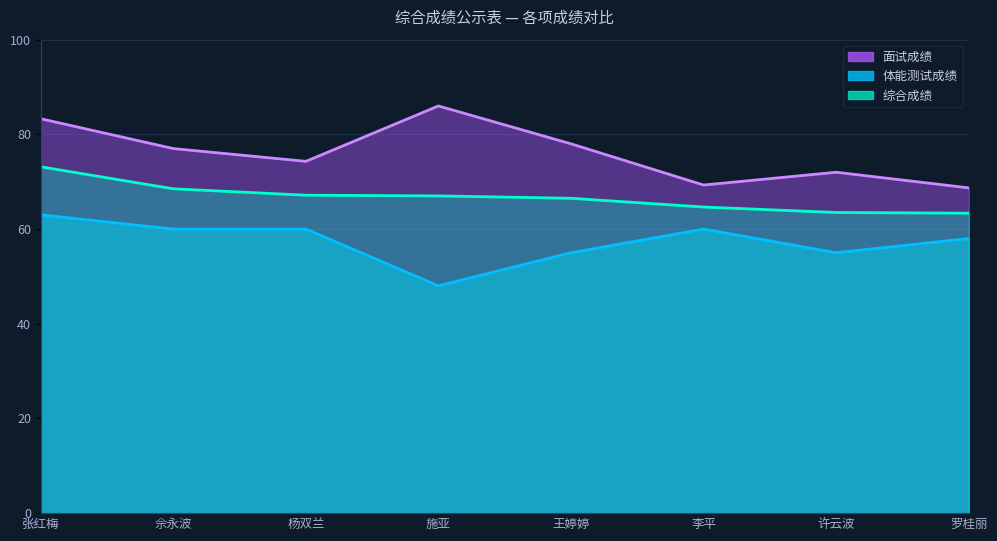

At which category is the sum across all series the highest?

张红梅